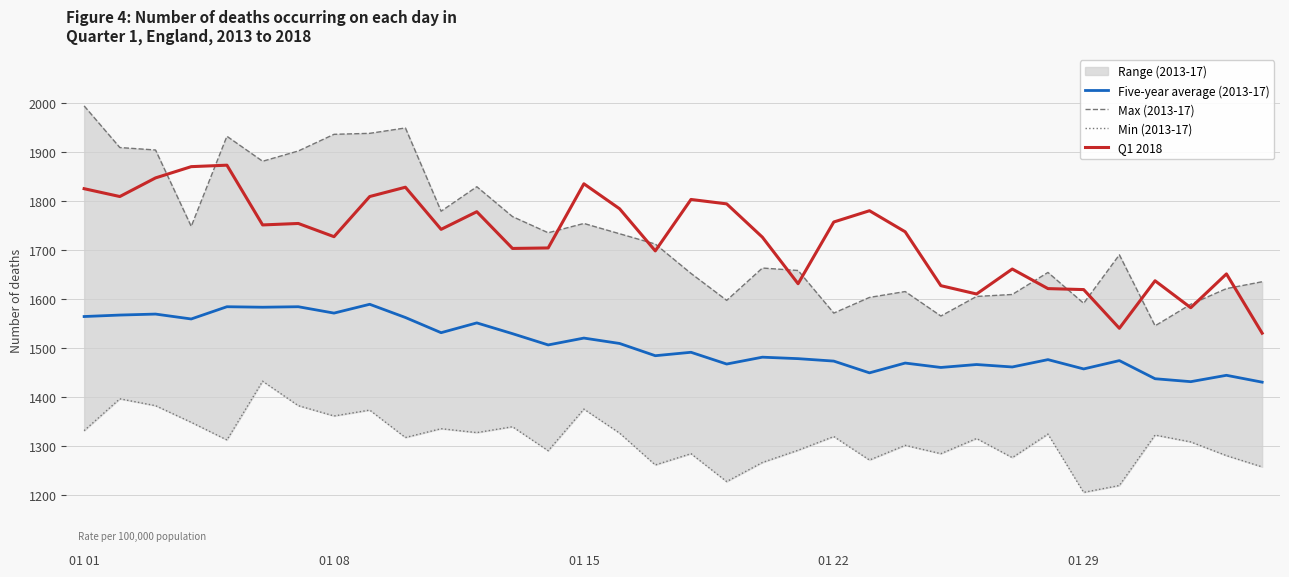

Rank the series by their maximum value, from highest to lowest.

Max (2013-17), Q1 2018, Five-year average (2013-17), Min (2013-17)